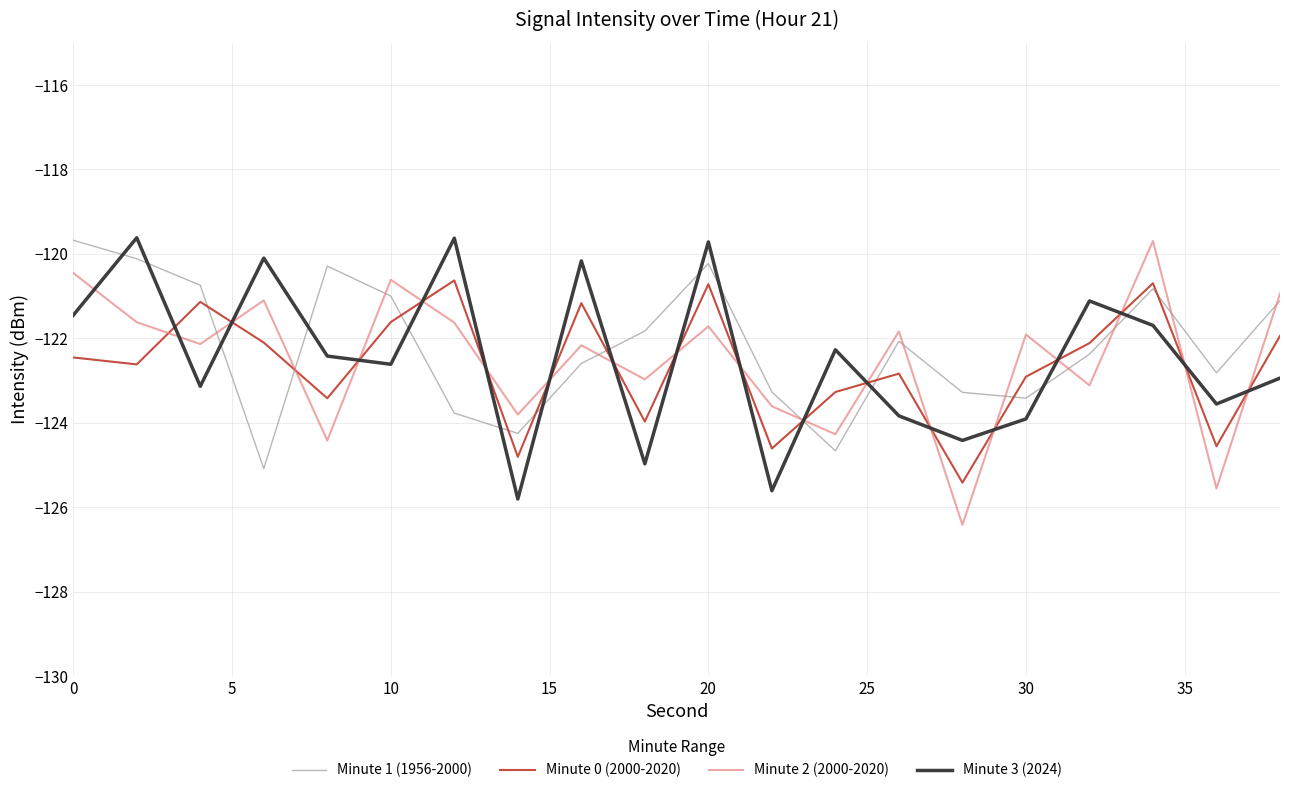

How many lines are shown in the chart?

4